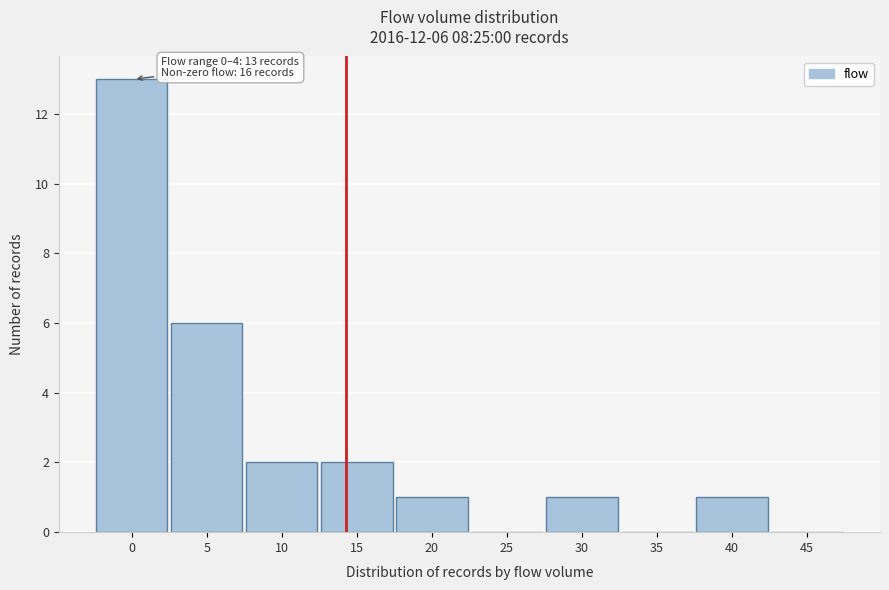

Reading left to right, transcribe all the data shown in this chart.

0=13	5=6	10=2	15=2	20=1	25=0	30=1	35=0	40=1	45=0